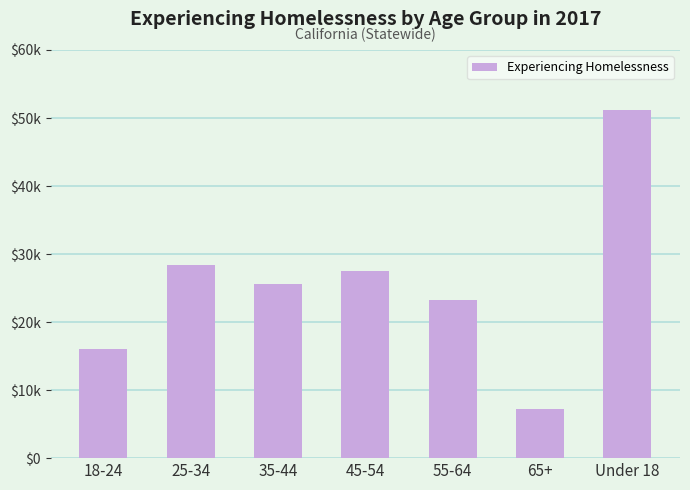

What is the label of the 1st bar from the right?

Under 18